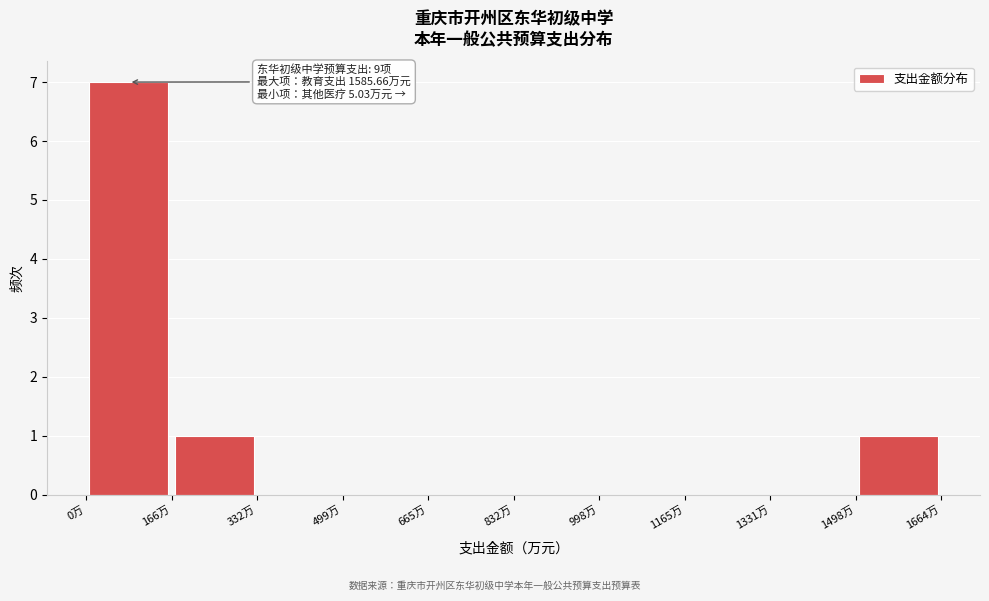

Over which range of the x-axis is the bar tallest?

0 to 160